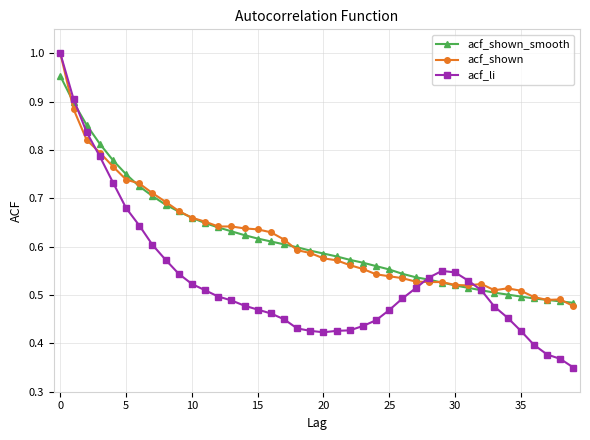

Which series has the largest range (max minus min)?

acf_li